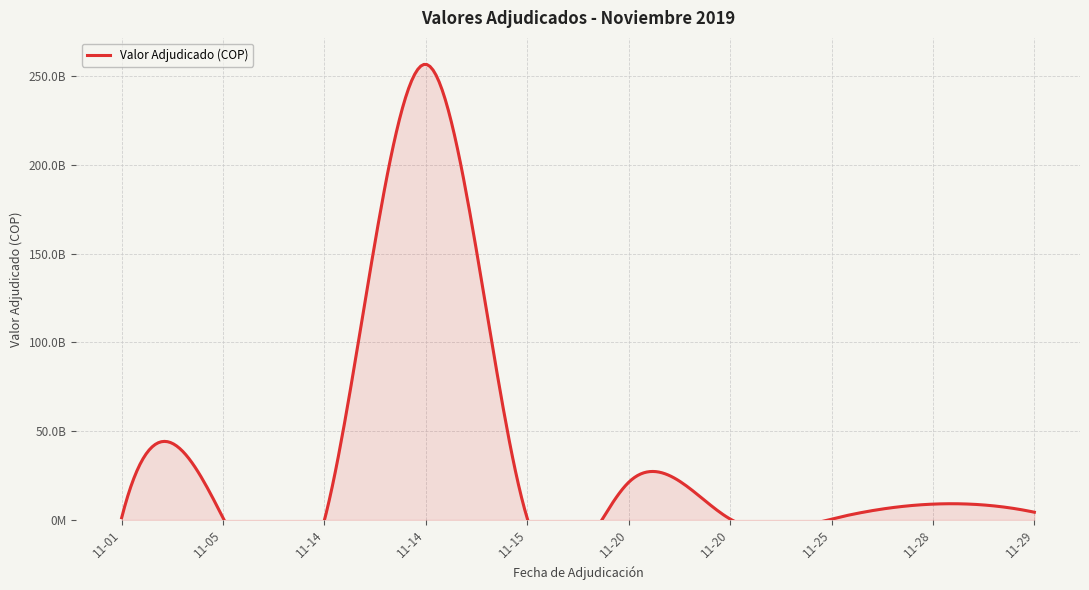

How many interior local peaks (higher than both neighbors) does the data have?

3